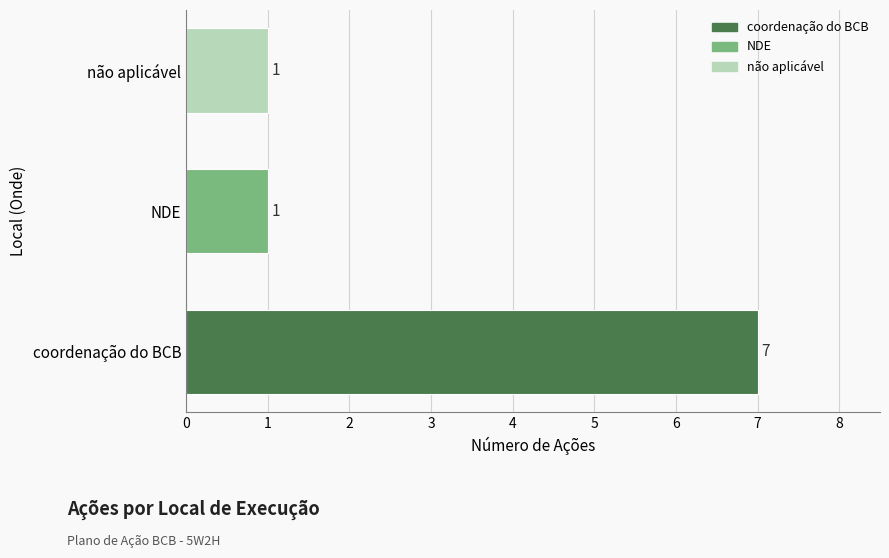

What is the minimum value shown in the chart?

1